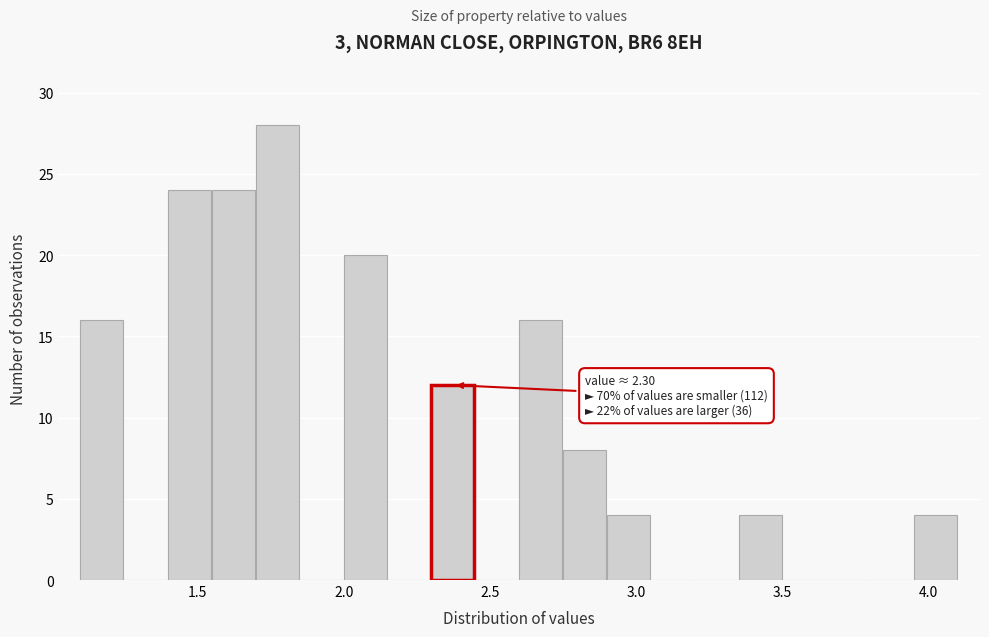

Read against the x-axis, roughly where is the centre of the tallest bar?

1.75